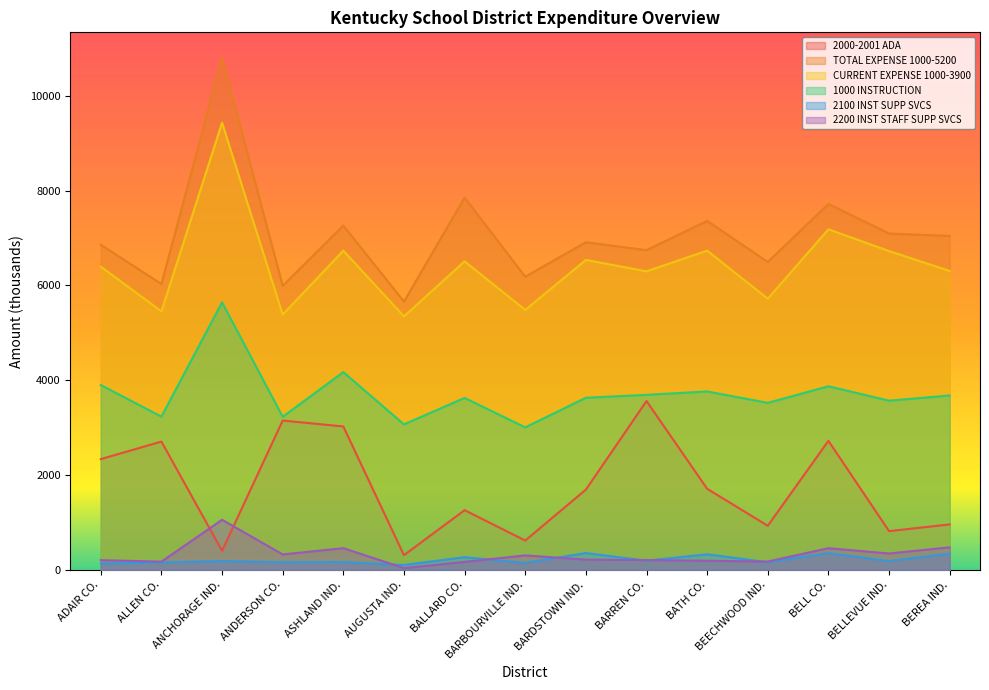

In 2200 INST STAFF SUPP SVCS, how many points are higher than both neighbors (excluding endpoints)?

4